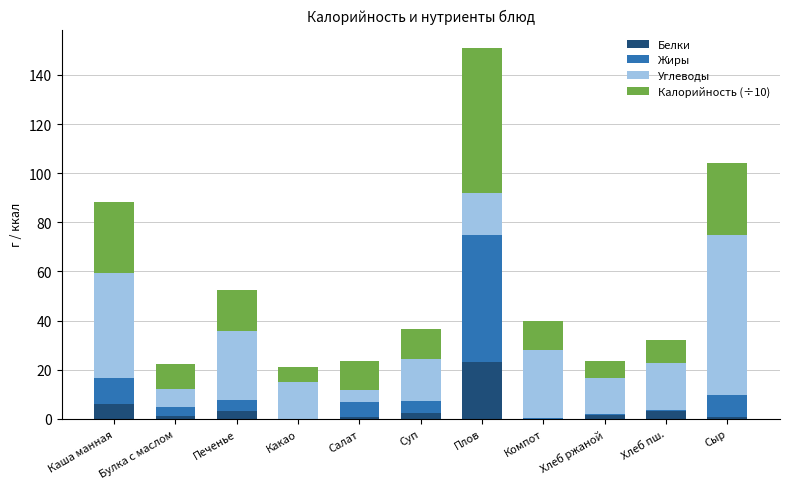

Which category has the highest value in the Белки series?

Плов